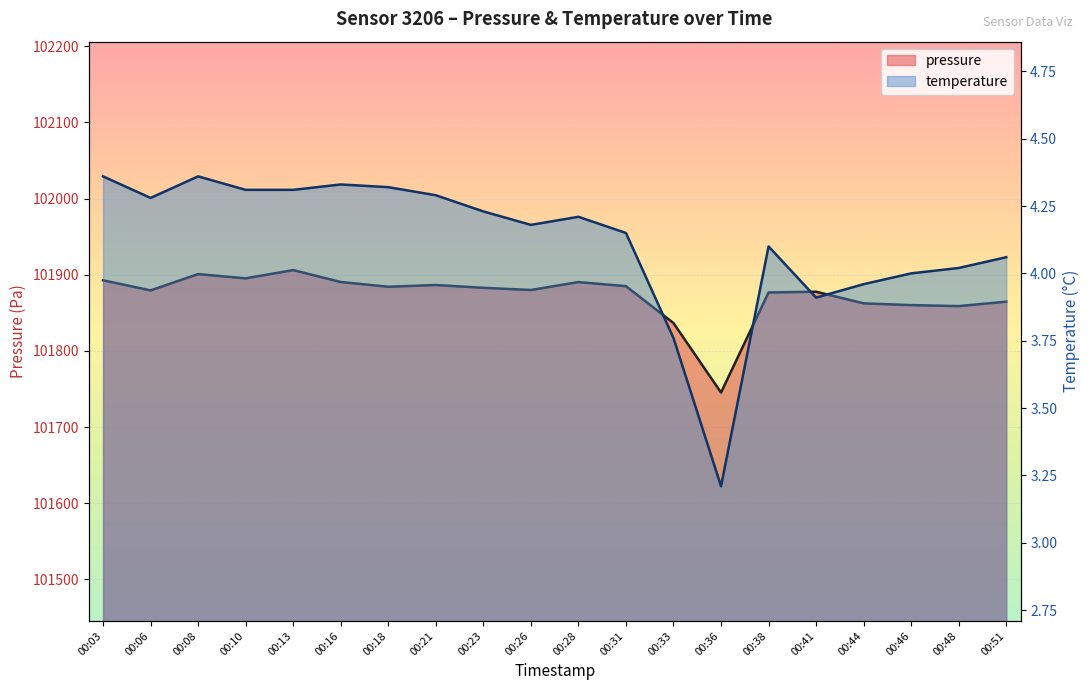

Where is the first local minimum for temperature?

00:06